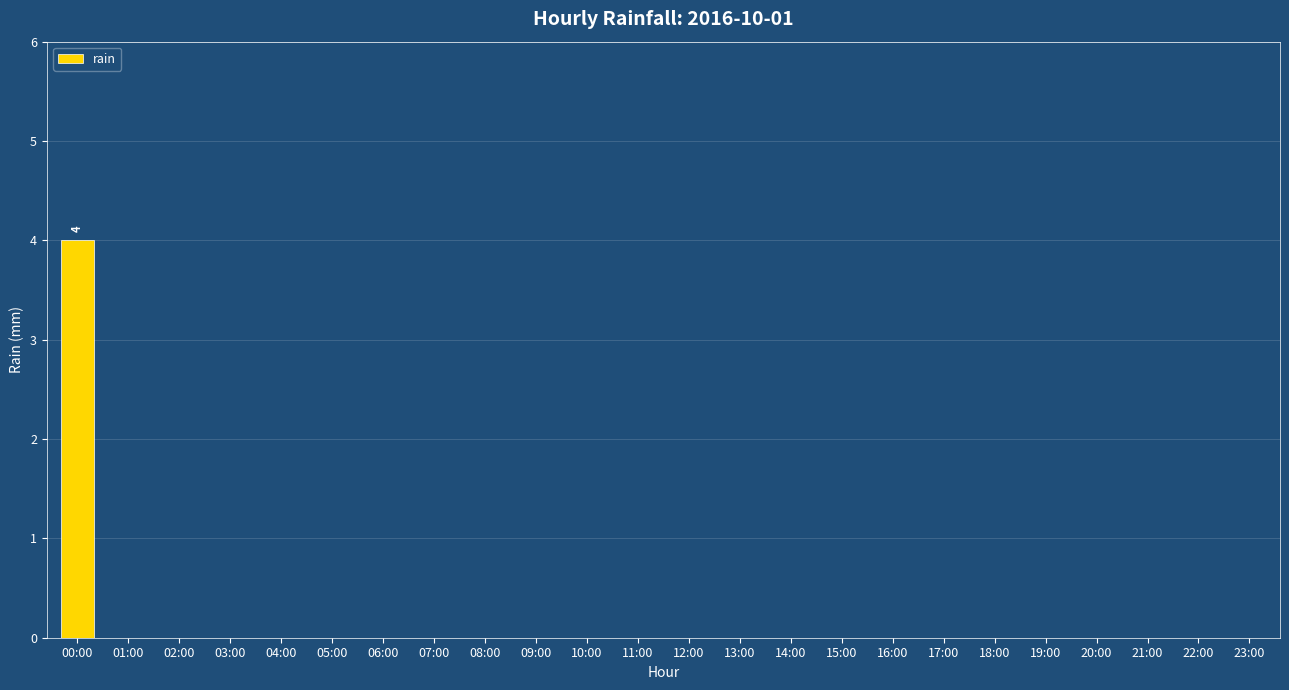

Which category has the highest value across all series?

00:00